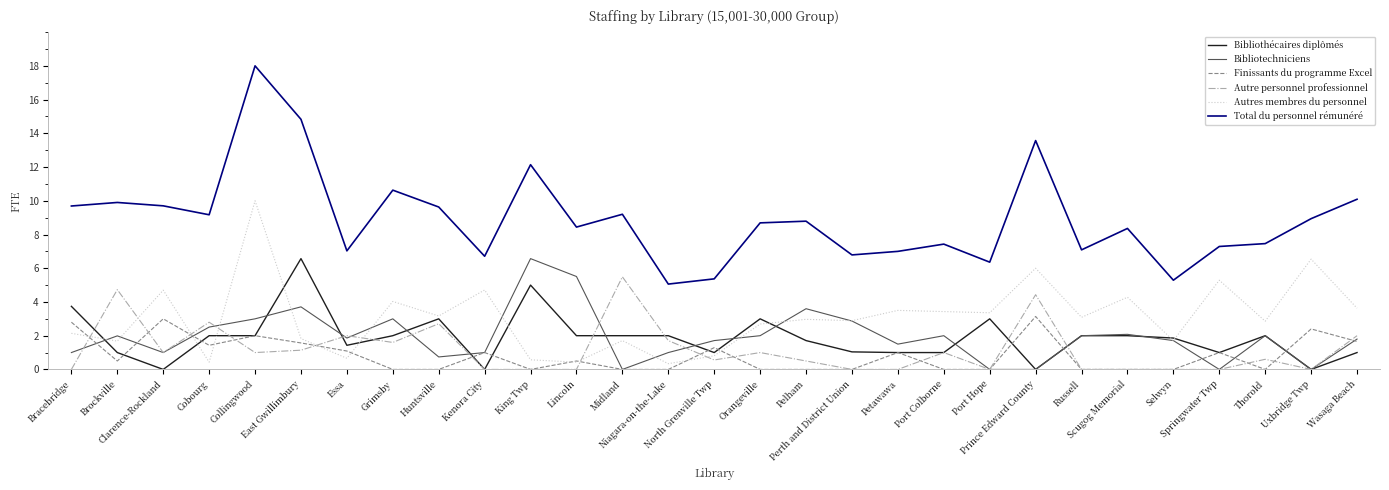

What is the highest value of the Autre personnel professionnel series?

5.5